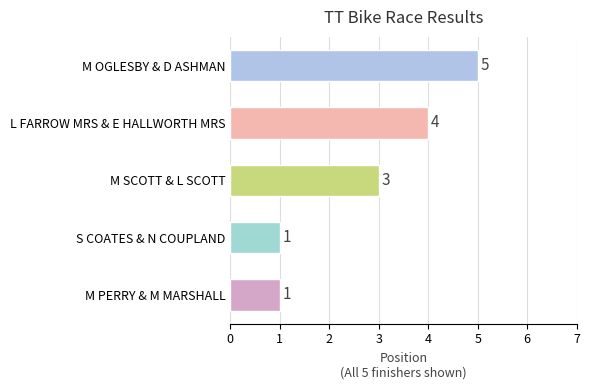

What is the greatest value displayed?

5